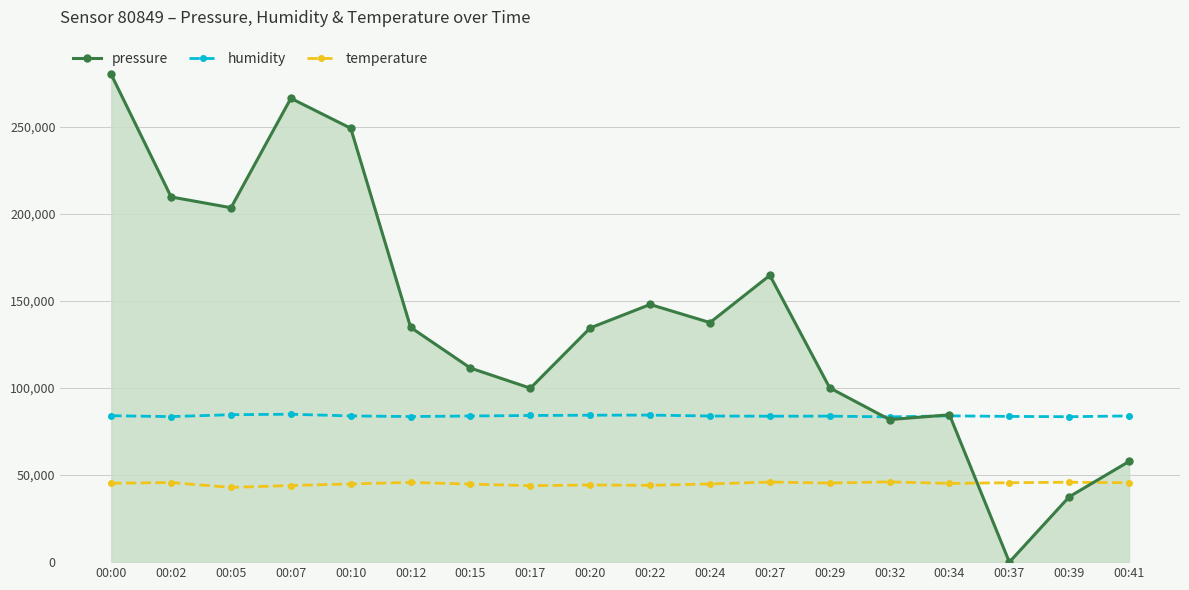

Between 00:12 and 00:34, which series saw the biggest shift?

pressure